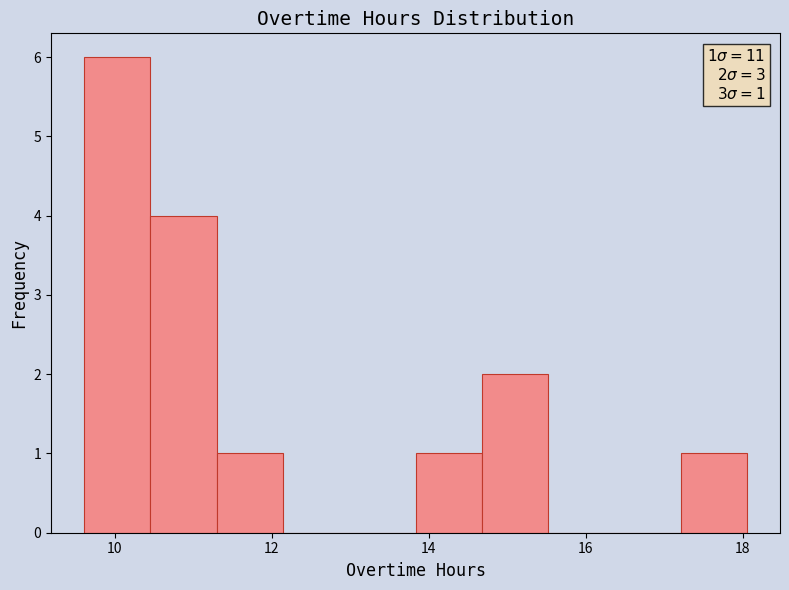

Over which range of the x-axis is the bar tallest?

9.6 to 10.4